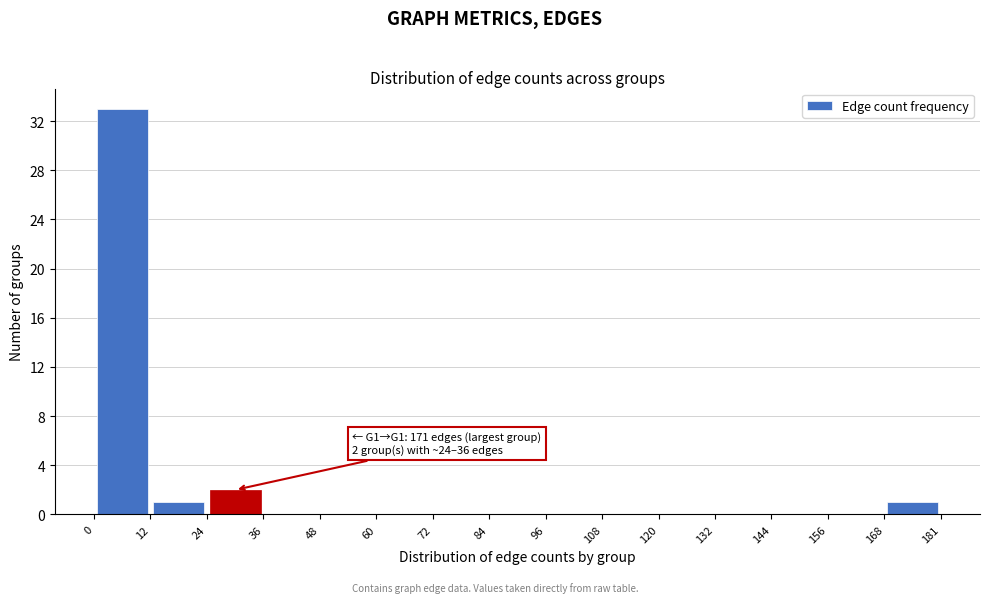

Over which range of the x-axis is the bar tallest?

0 to 12